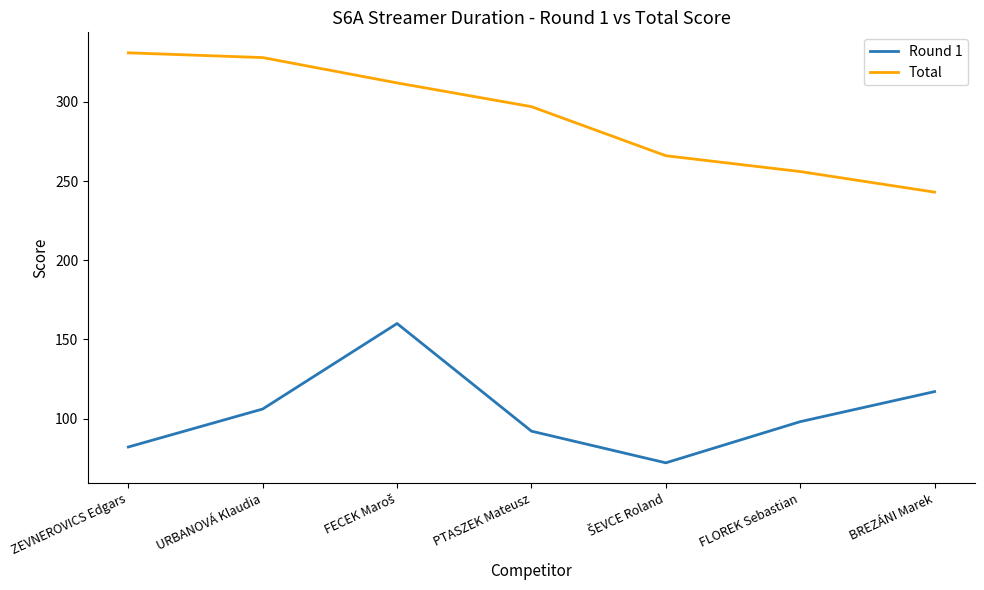

How many distinct data groups are displayed?

2